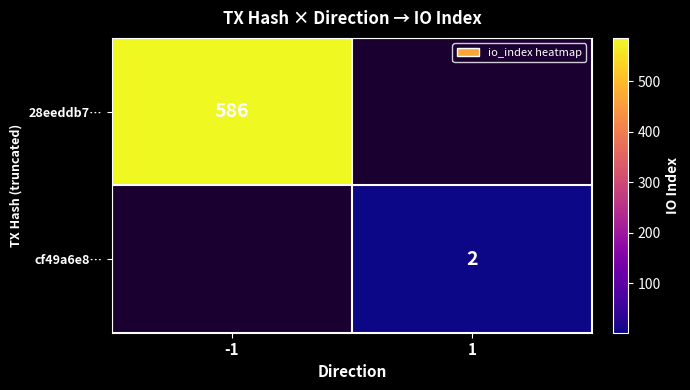

What is the maximum value shown in the chart?

586.0